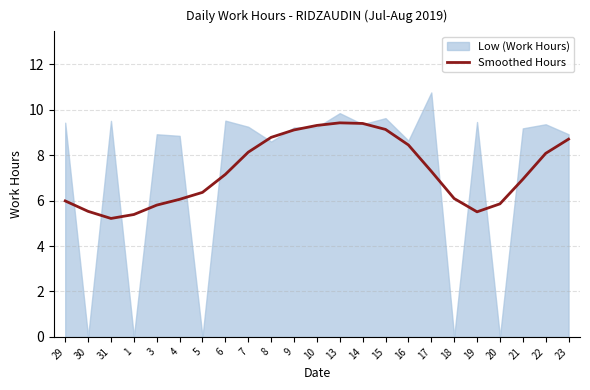

Does the chart have visible grid lines?

Yes